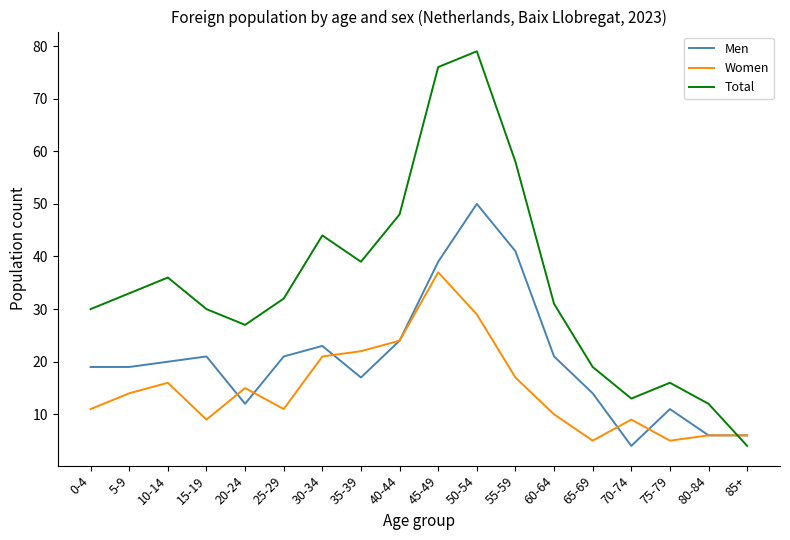

Where do Total and Women first cross each other?

80-84 and 85+